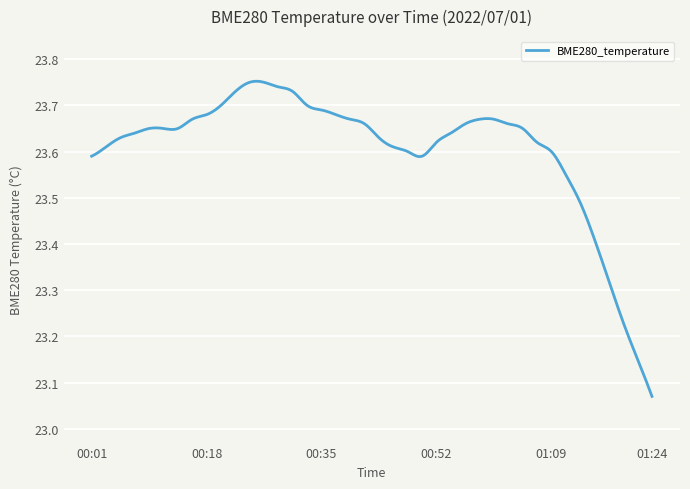

How many series are shown in this chart?

1